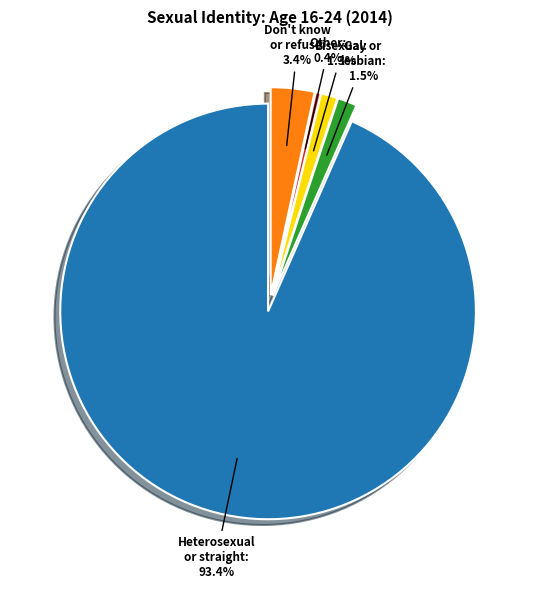

Approximately how many times larger is the value at Other compared to Bisexual?

0.3